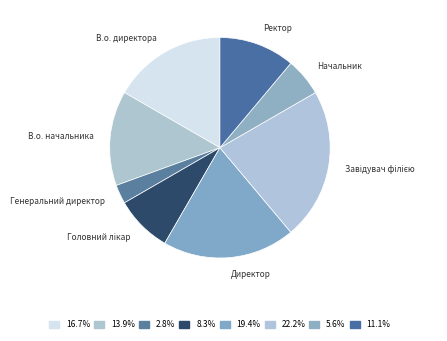

Which category has the smallest portion of the pie?

Генеральний директор